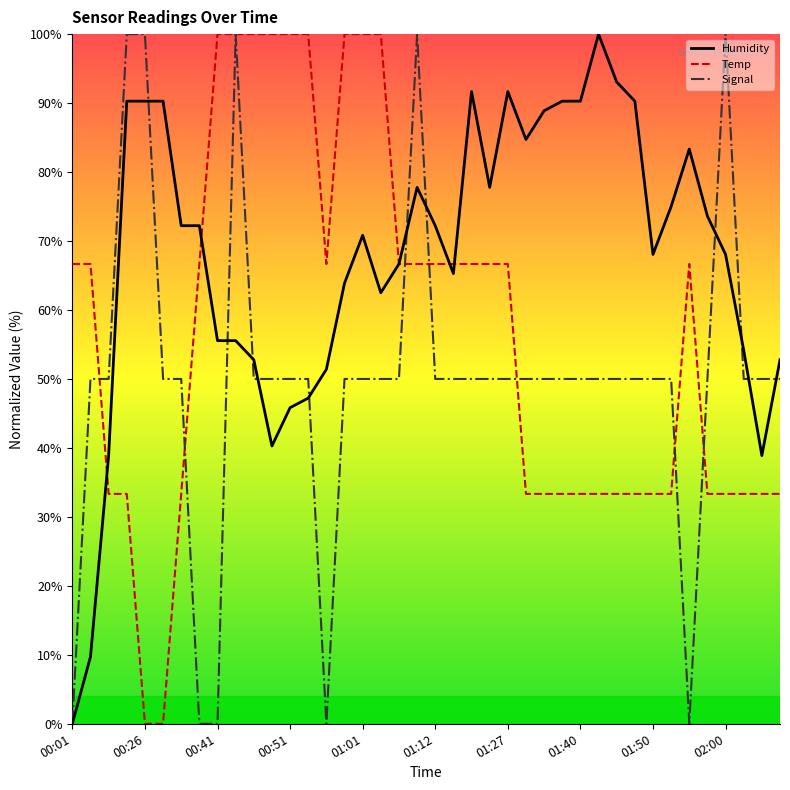

Which series has the largest total across all categories?

Humidity